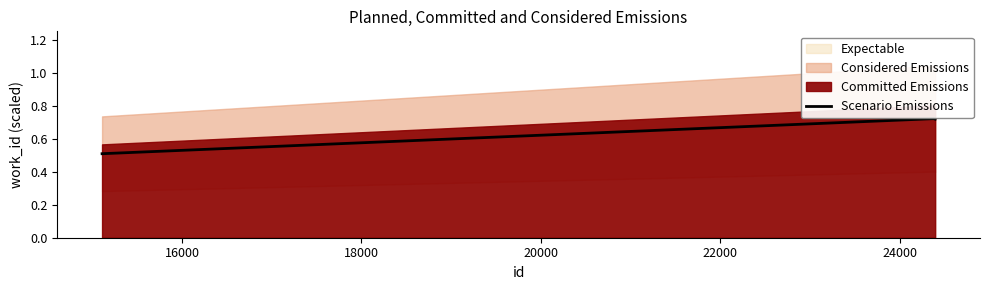

How many Scenario Emissions values are between 0 and 1?

3